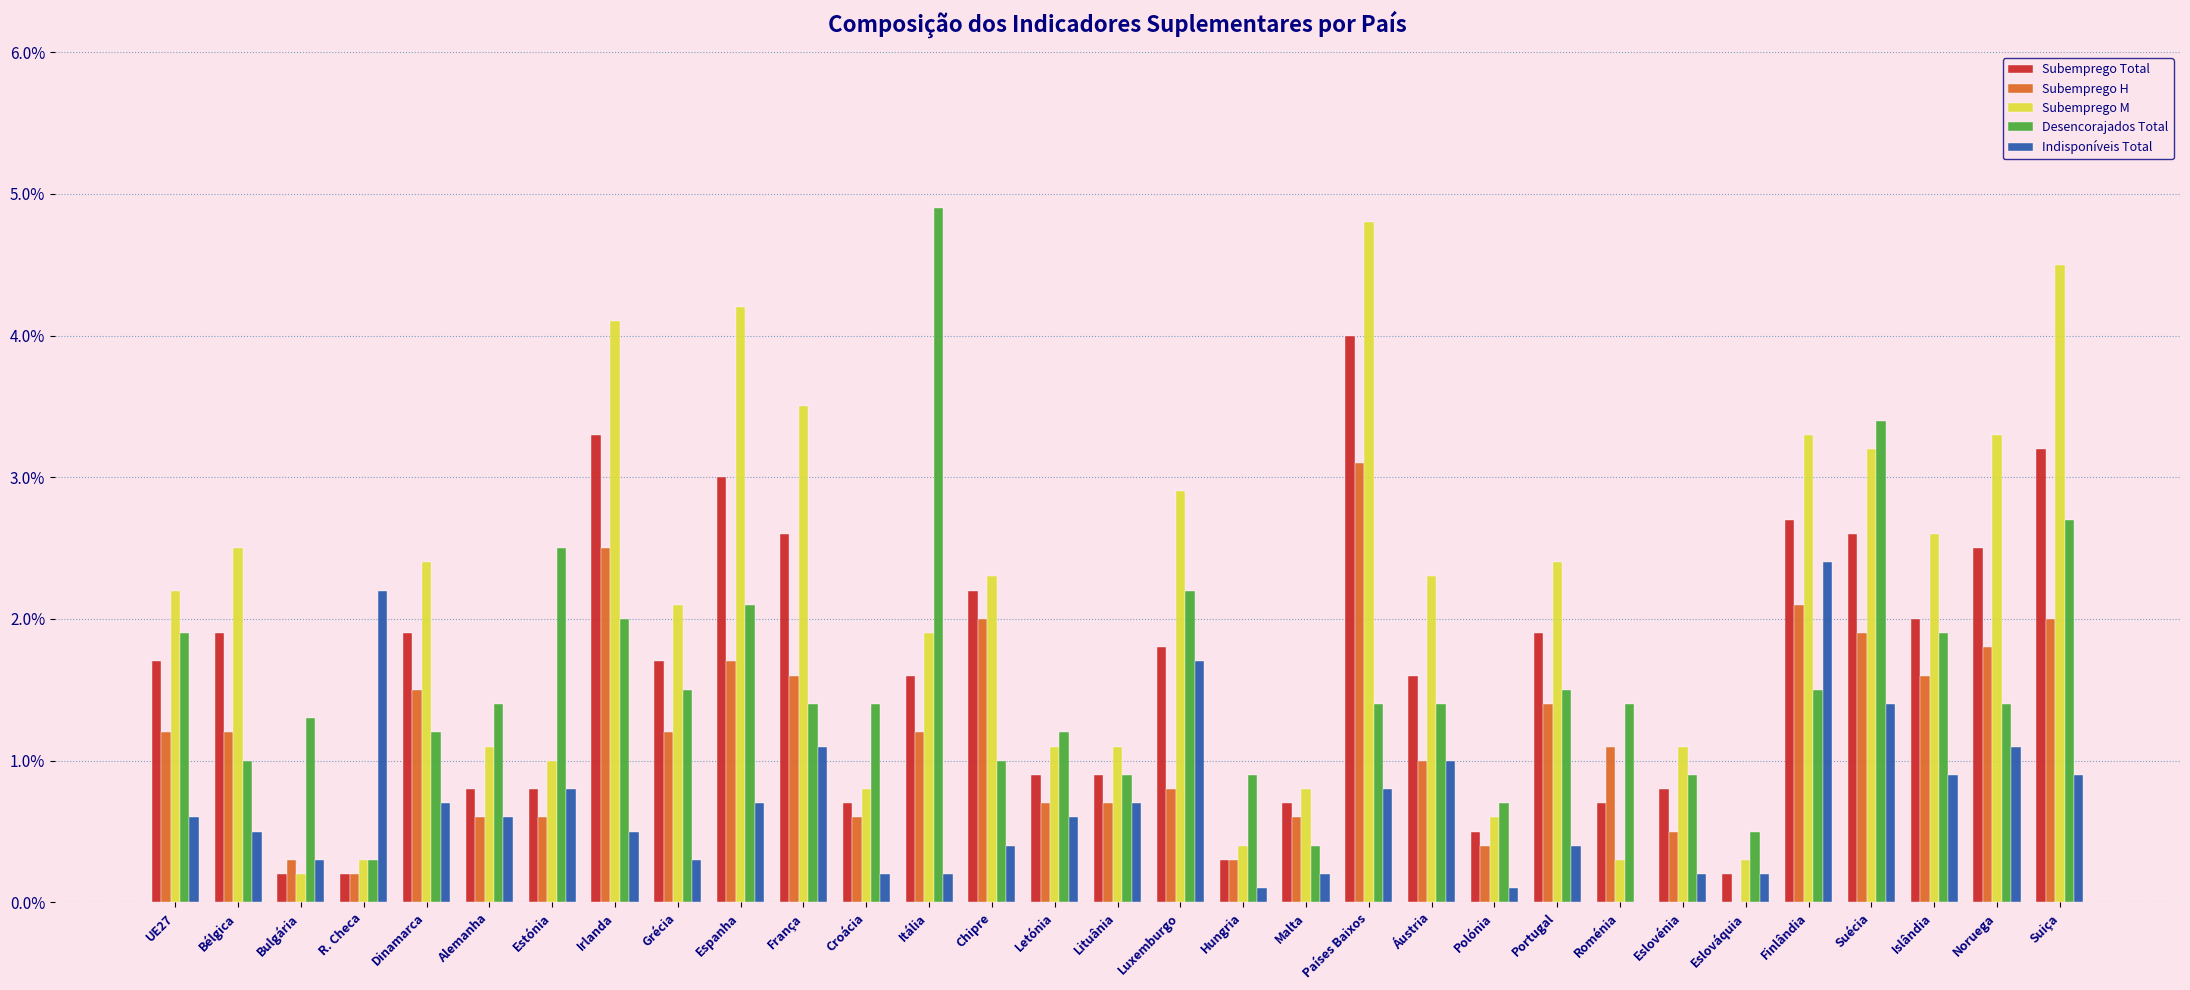

True or false: Subemprego M has a value of 1.3 at Países Baixos.

False